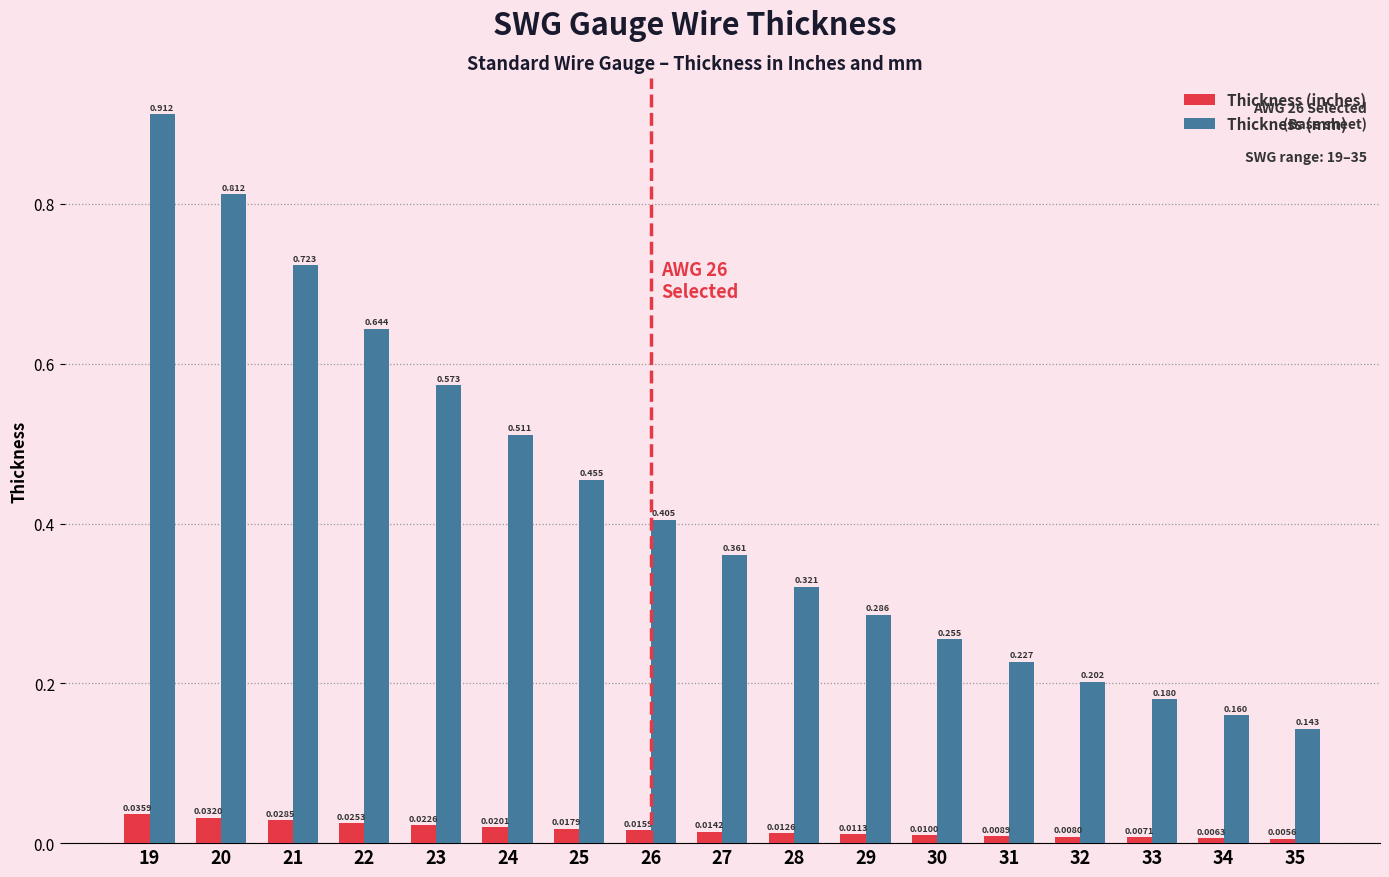

Rank the series by their average value, from highest to lowest.

Thickness (mm), Thickness (inches)